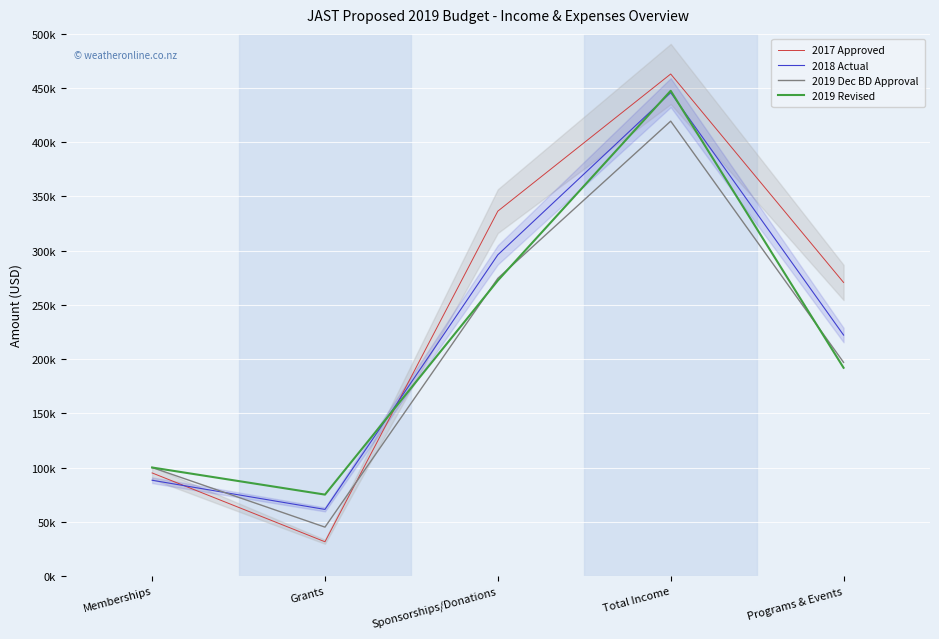

Between Total Income and Sponsorships/Donations, which is larger?

Total Income